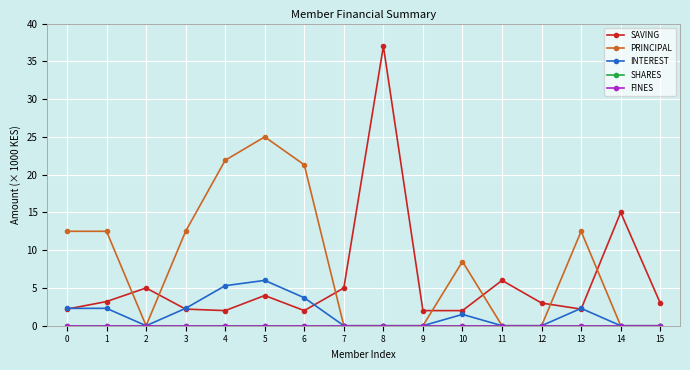

True or false: SAVING and PRINCIPAL intersect in this chart.

True